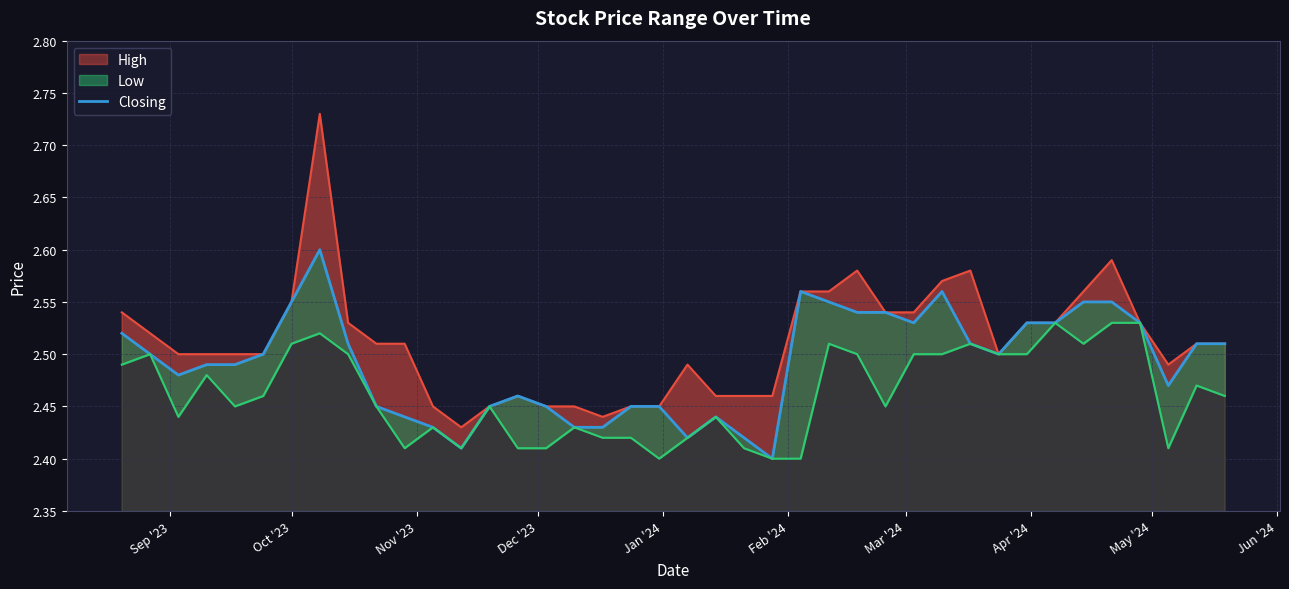

Does the chart have visible grid lines?

Yes